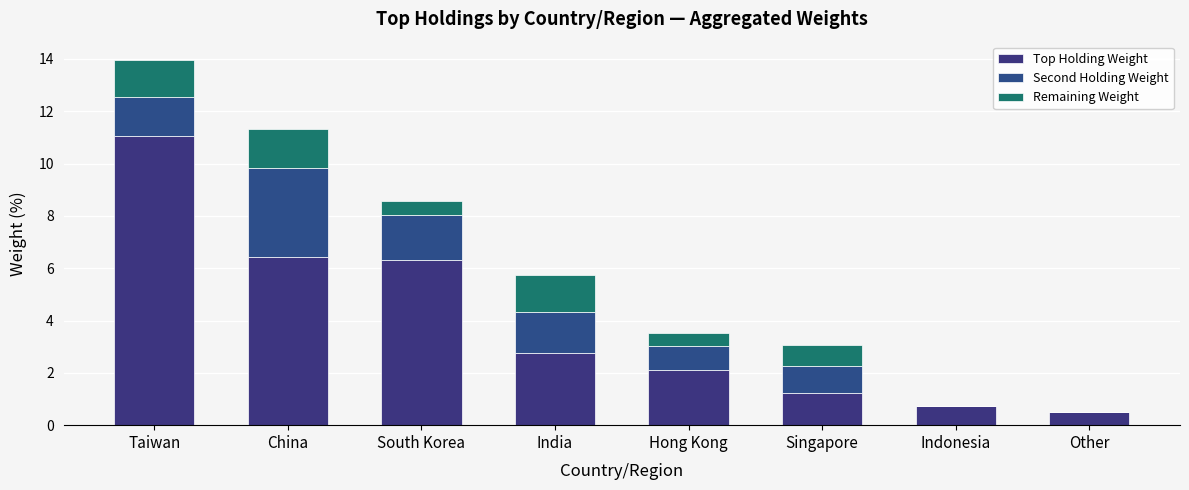

Does the chart contain stacked bars?

Yes